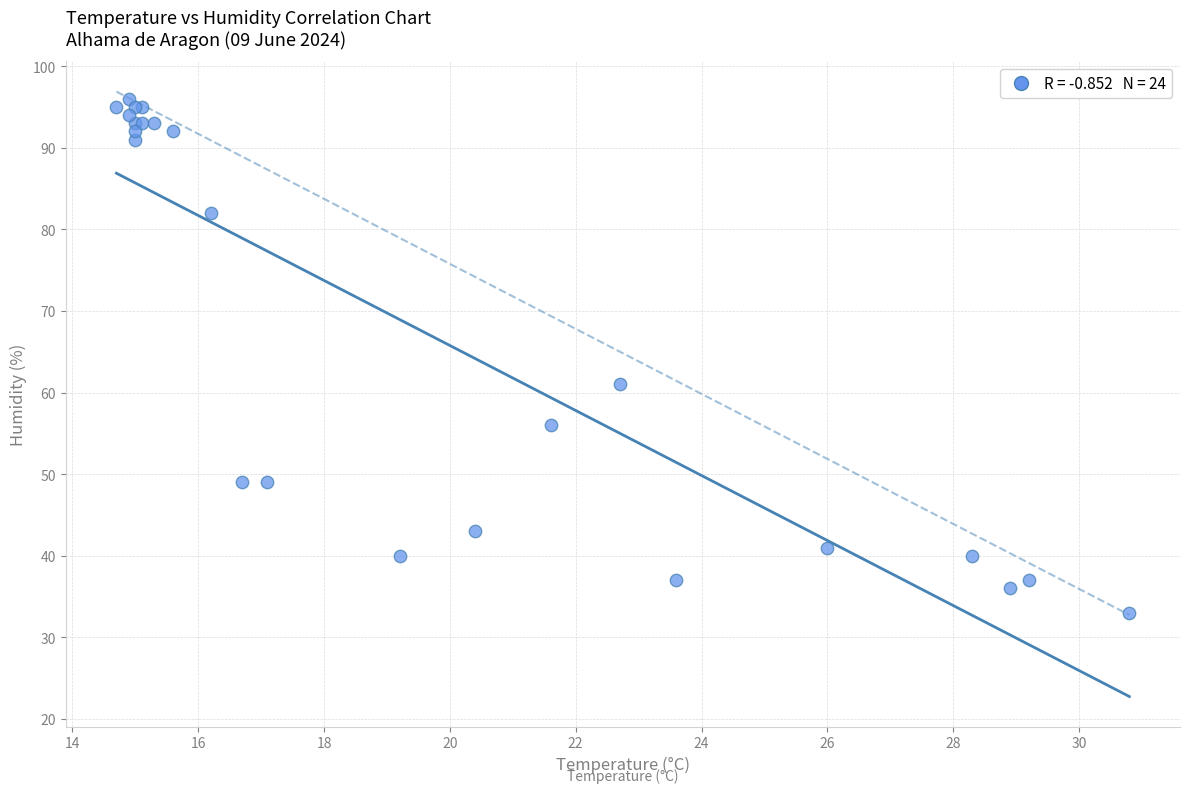

What Y value in the scatter plot is closest to 64?

61